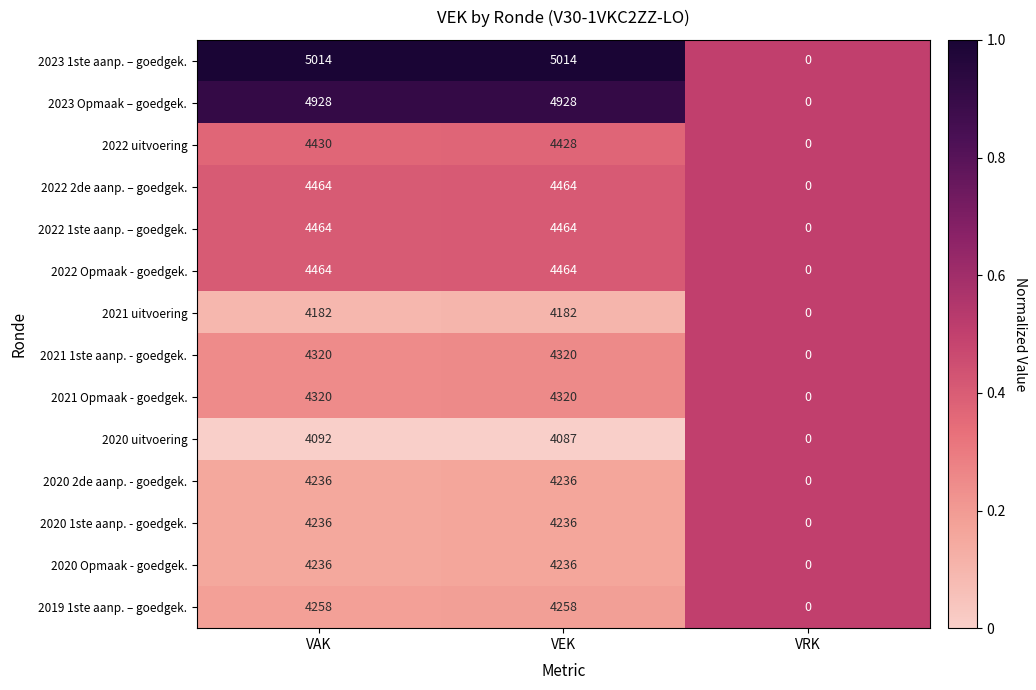

Which label corresponds to the smallest value in the chart?

VRK